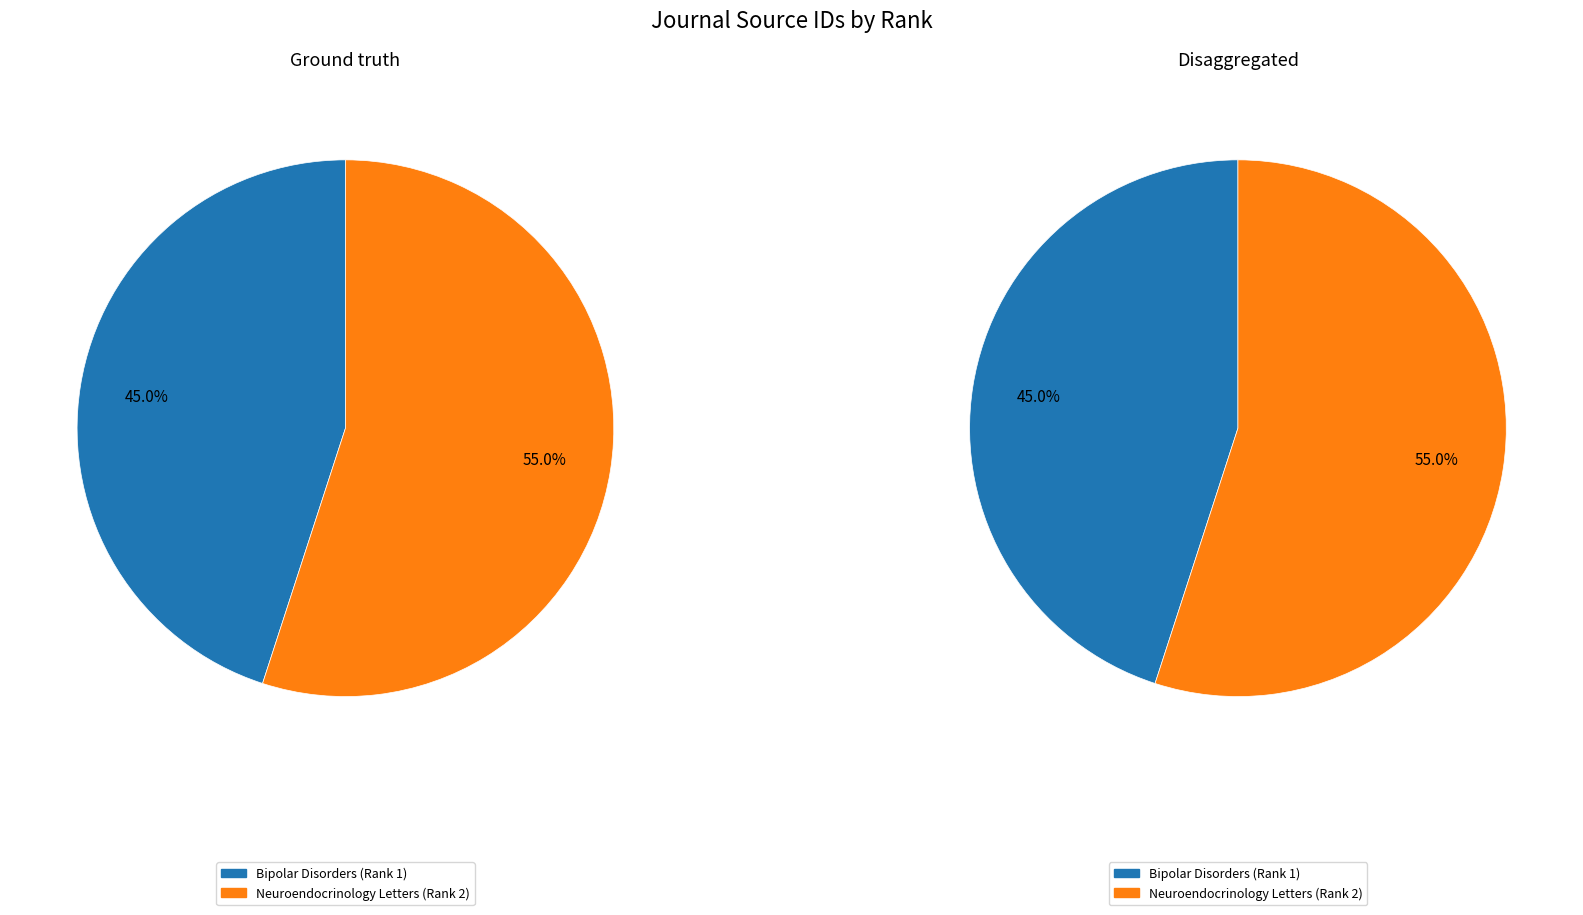

What is the majority slice?

Neuroendocrinology Letters (Rank 2)